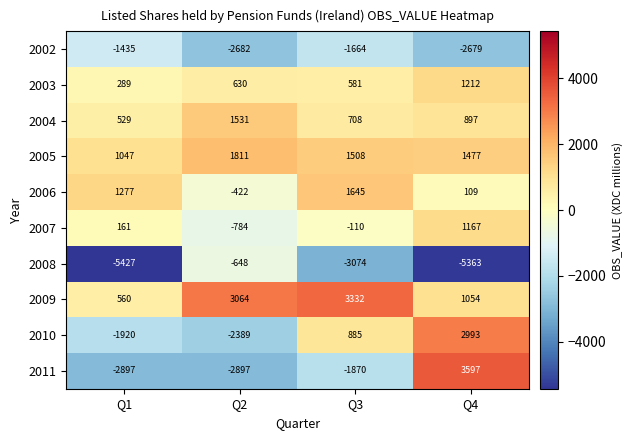

Is it true that 2003 equals 1212 at Q4?

True